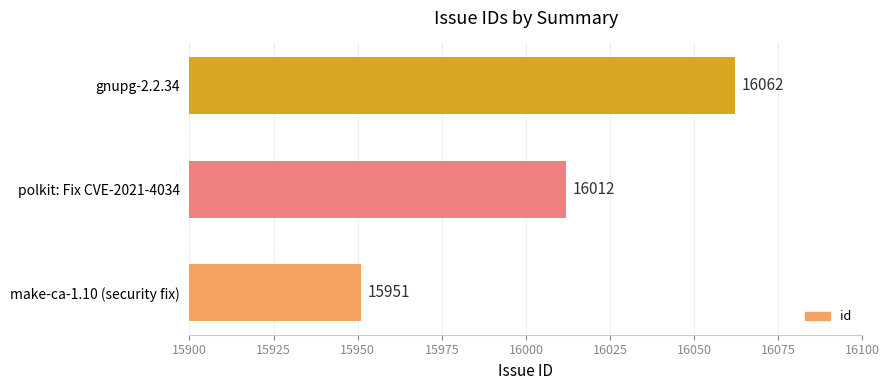

Rank the categories by value from lowest to highest.

make-ca-1.10 (security fix), polkit: Fix CVE-2021-4034, gnupg-2.2.34